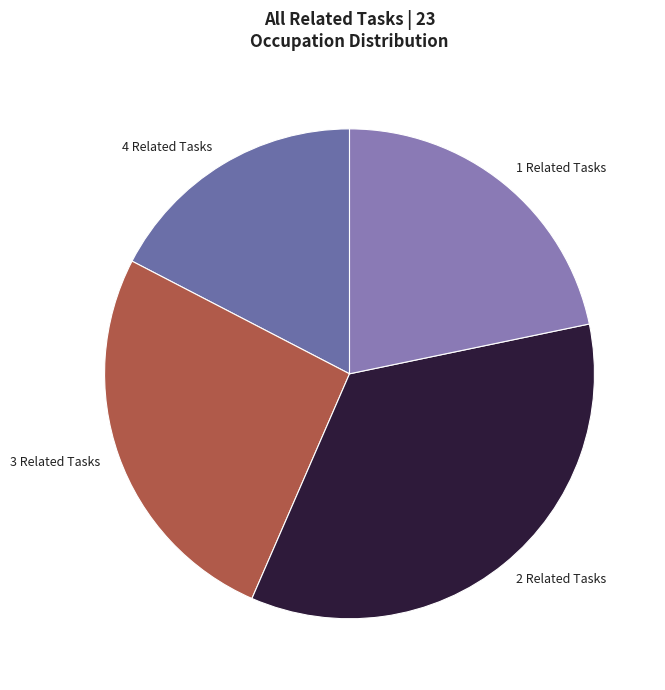

Between 1 Related Tasks and 2 Related Tasks, which is larger?

2 Related Tasks